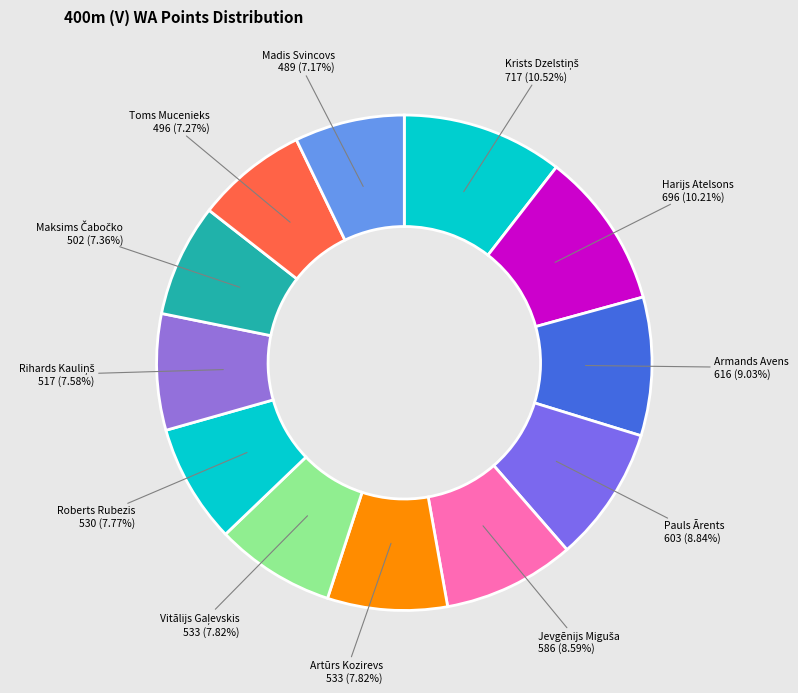

How many slices are in this pie chart?

12